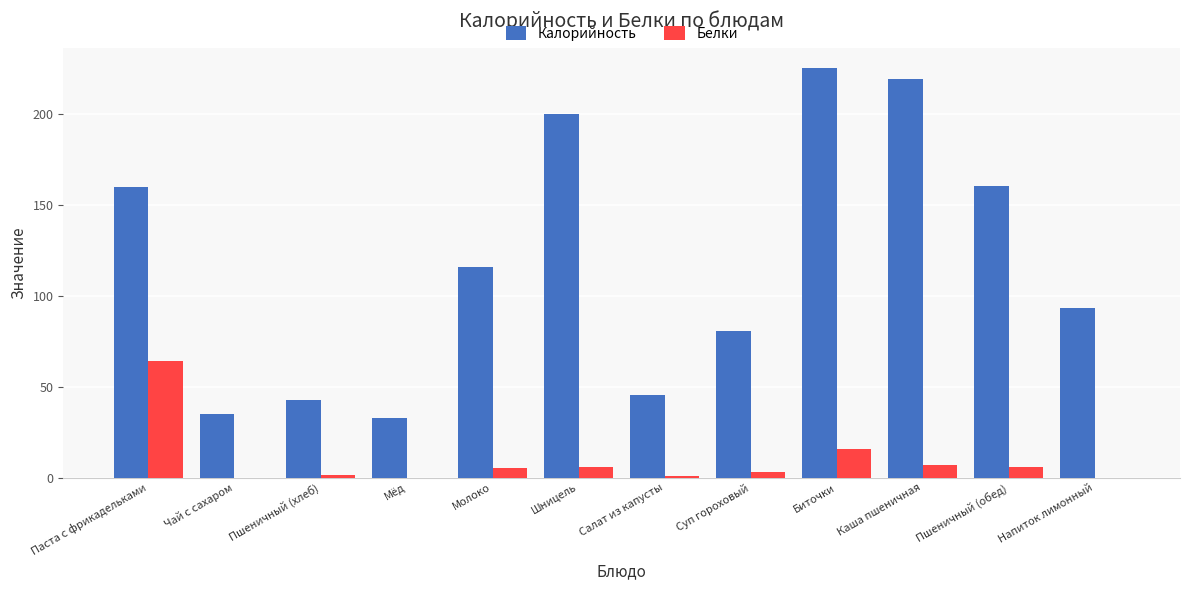

Which series changed the most between Суп гороховый and Пшеничный (обед)?

Калорийность